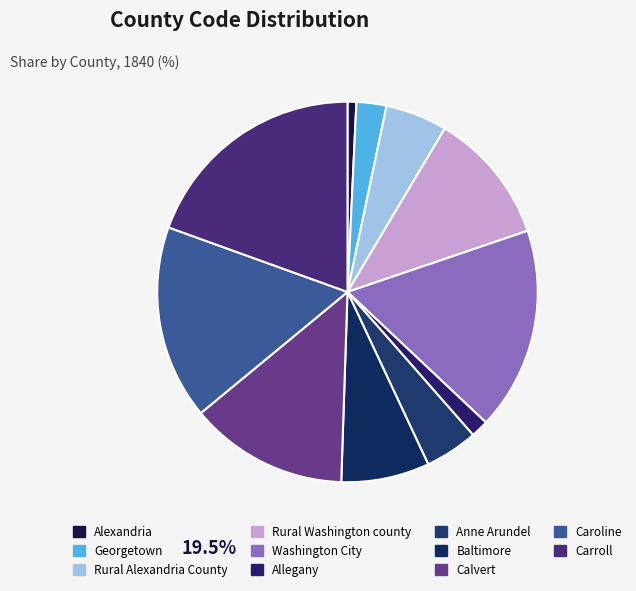

Does Baltimore represent more than half of the total?

No